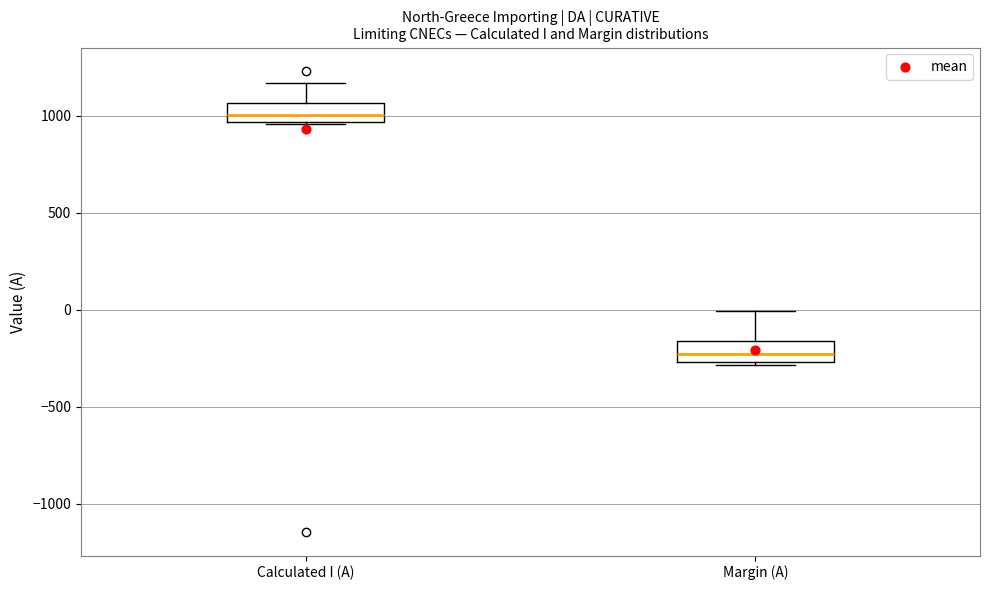

Reading left to right, transcribe this box plot: for each box, give where its median line is, the range the box spans, and where its two whiskers end, as read against the y-axis. The values are not printed on the chart, so give them approximately, as read against the axis.

Calculated I (A): median 1000, box 950 to 1050, whiskers 950 to 1150
Margin (A): median -250 (inside the box), box -250 to -150, whiskers -300 to 0